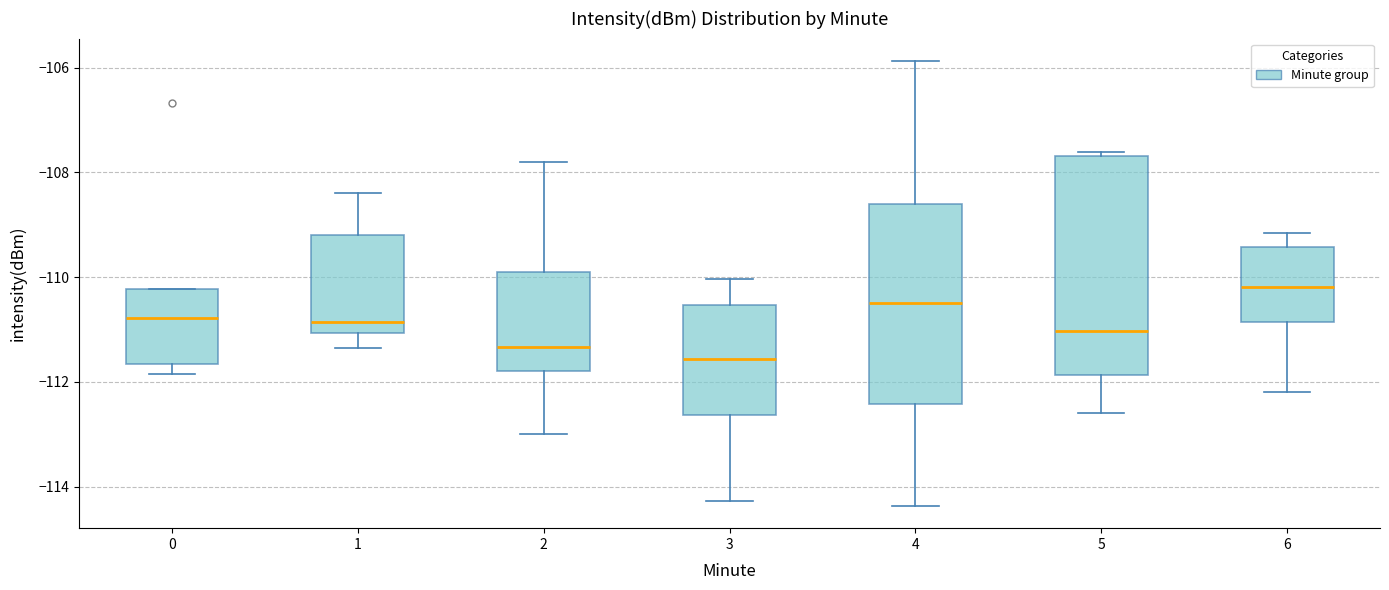

Where does the upper whisker of the box at x = 6 end on the y-axis? The values are not printed on the chart, so give them approximately, as read against the axis.

-109.2